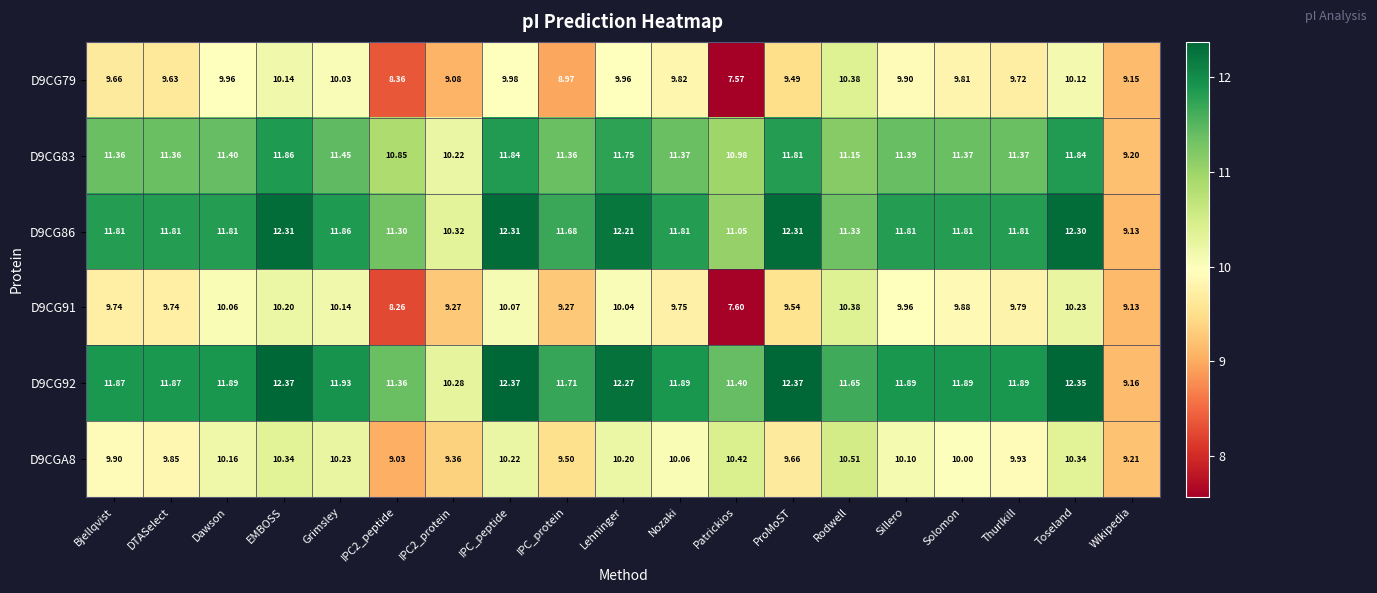

Where does the D9CG79 series first go above 9?

Bjellqvist